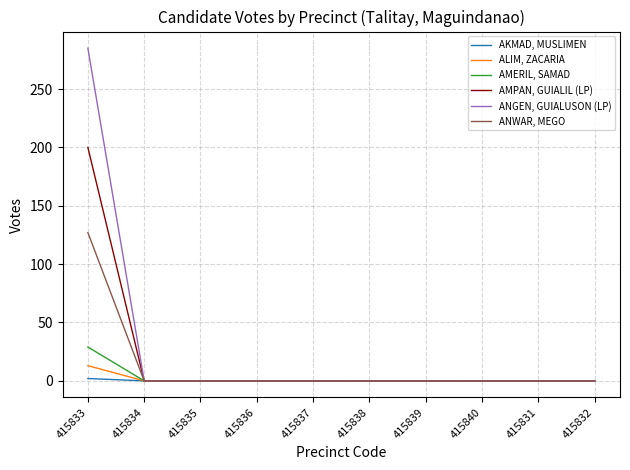

What is the maximum value shown in the chart?

285